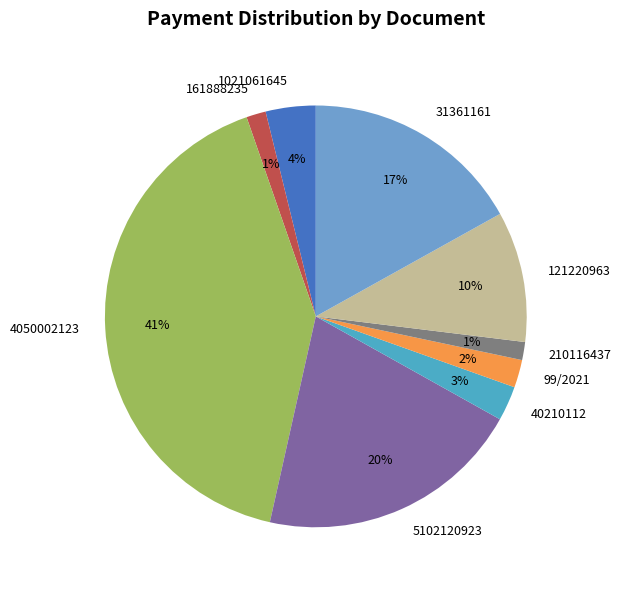

To the nearest percent, what is the difference between the 210116437 and 4050002123 slice percentages?

40%